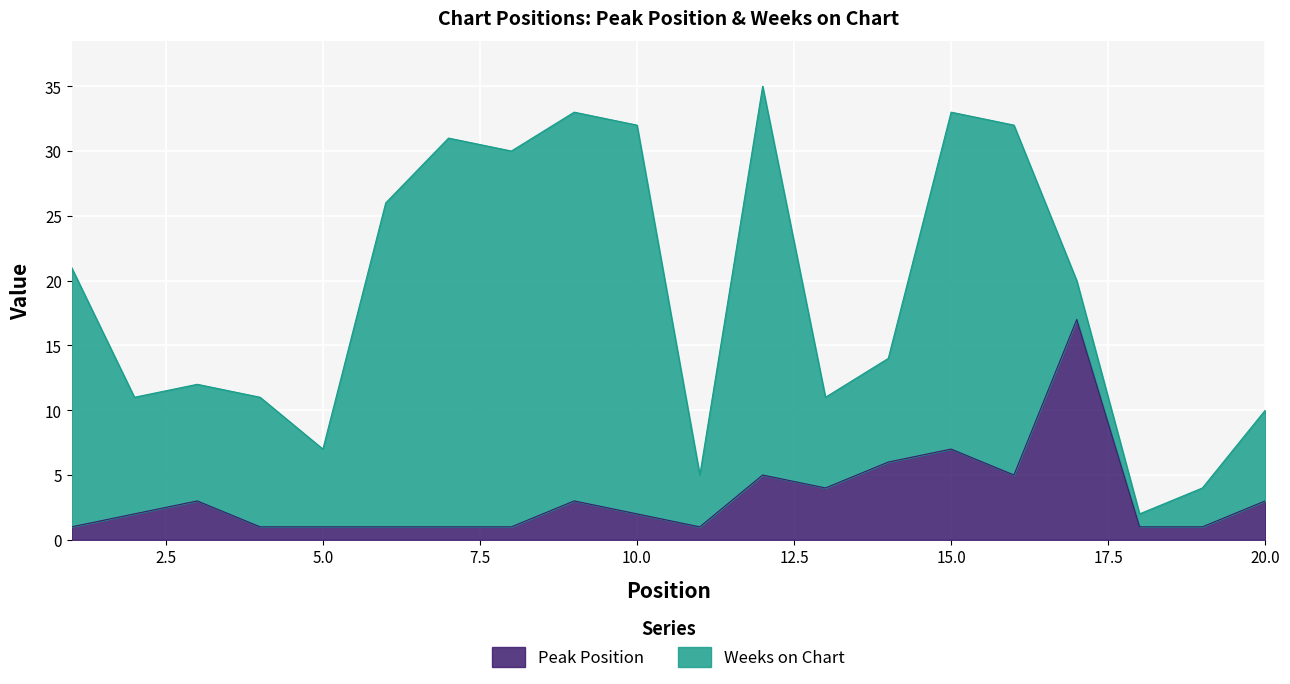

What is the total value across all series at 15.0?

33